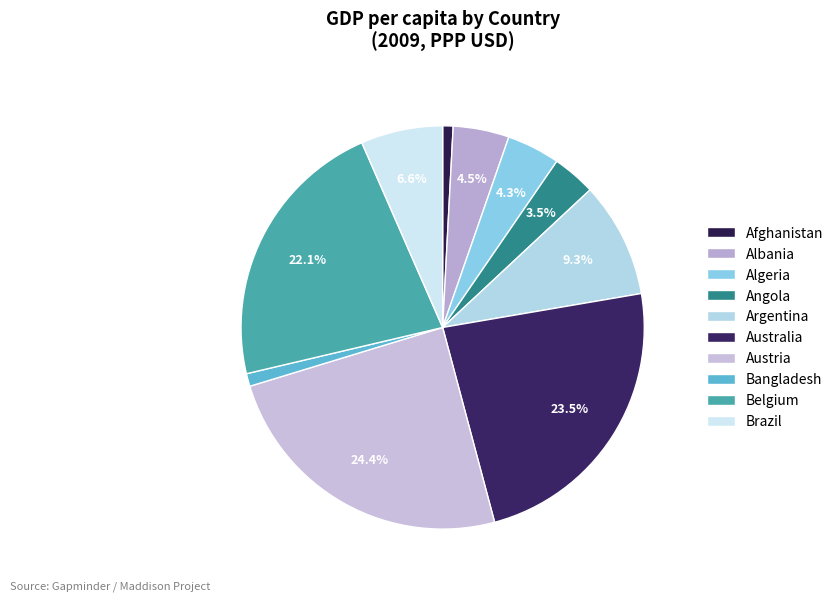

What is the total percentage of Albania and Belgium?

26.6%